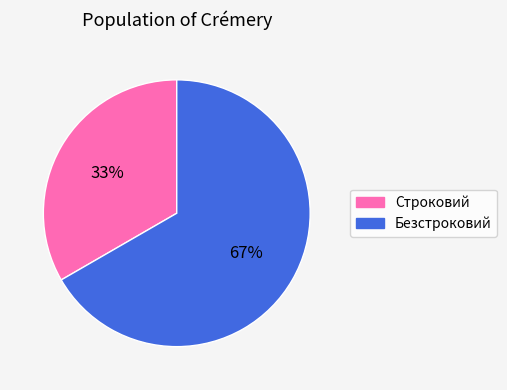

Is there a majority slice in this chart?

Yes